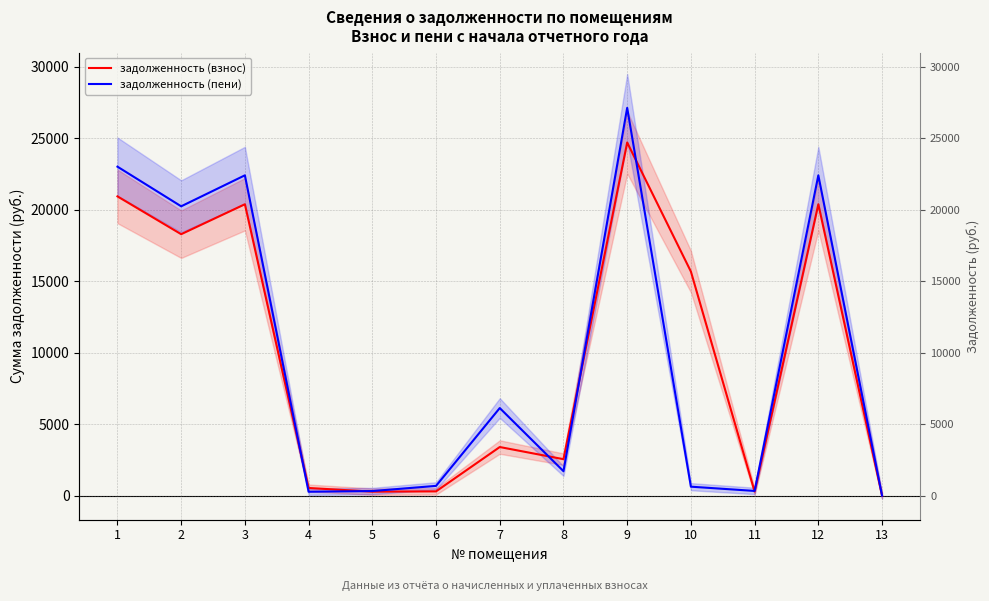

At which category does задолженность (взнос) reach its first local valley?

2